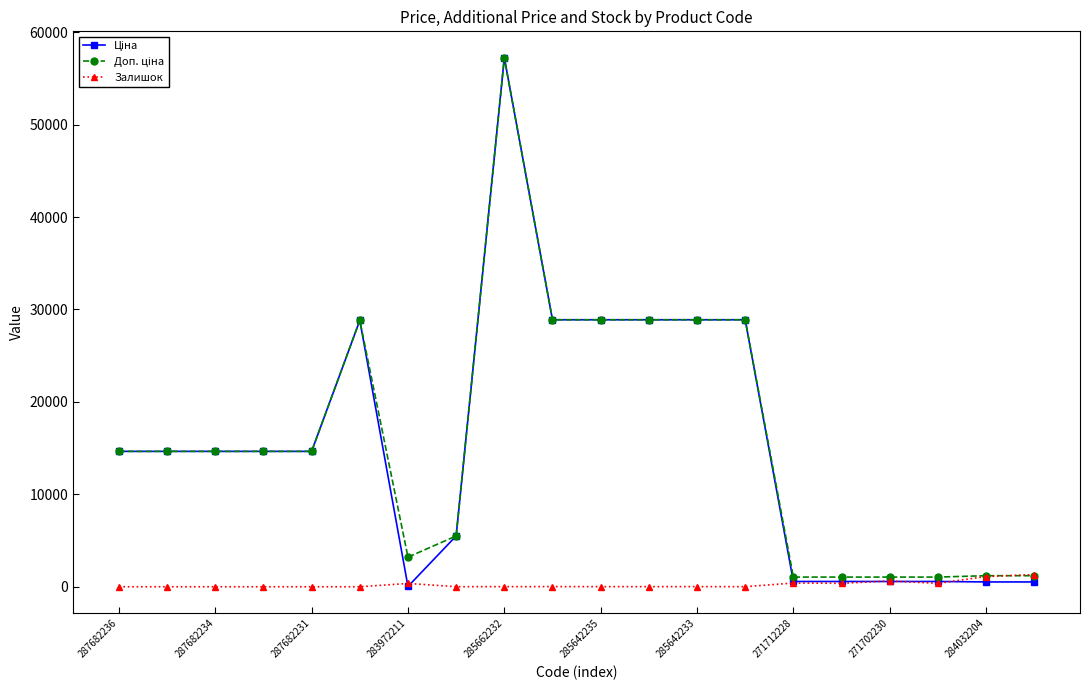

Which category has the highest value across all series?

285662232